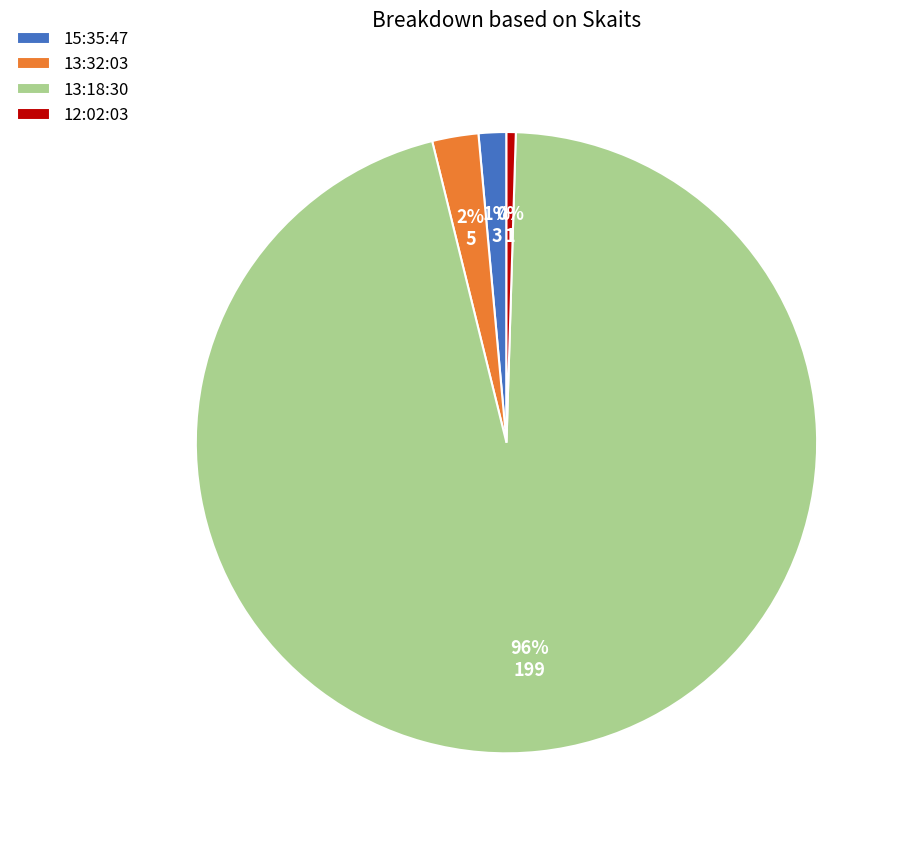

Does 15:35:47 represent more than half of the total?

No